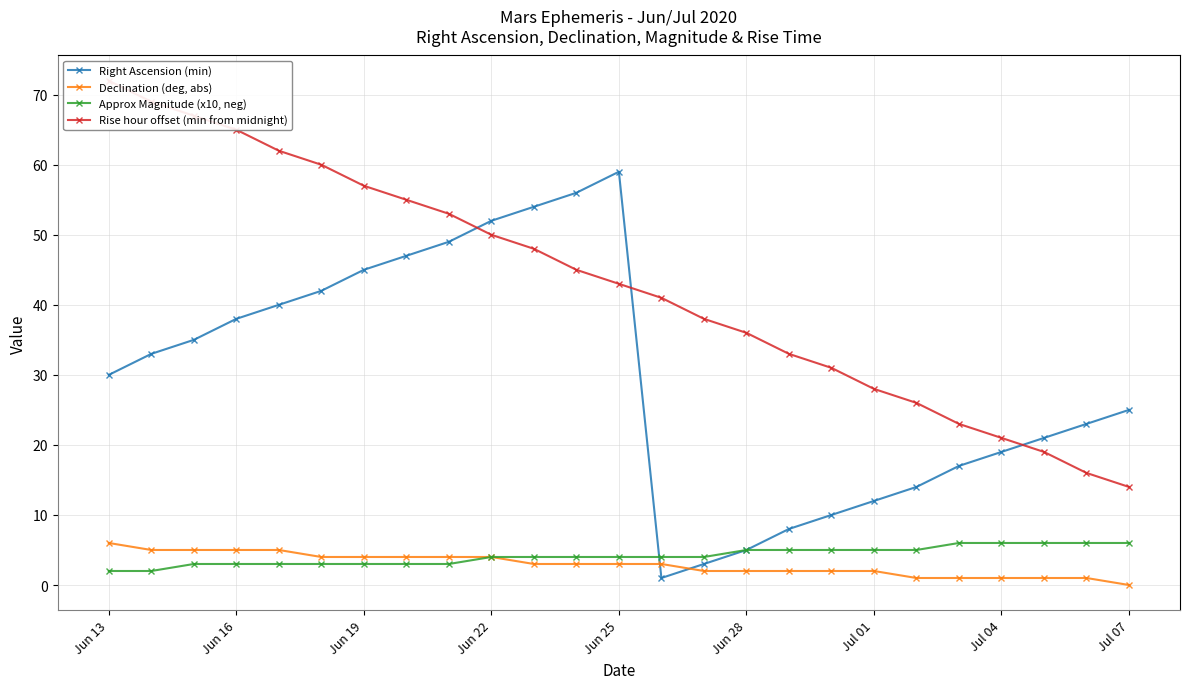

What is the maximum value for Right Ascension (min)?

59